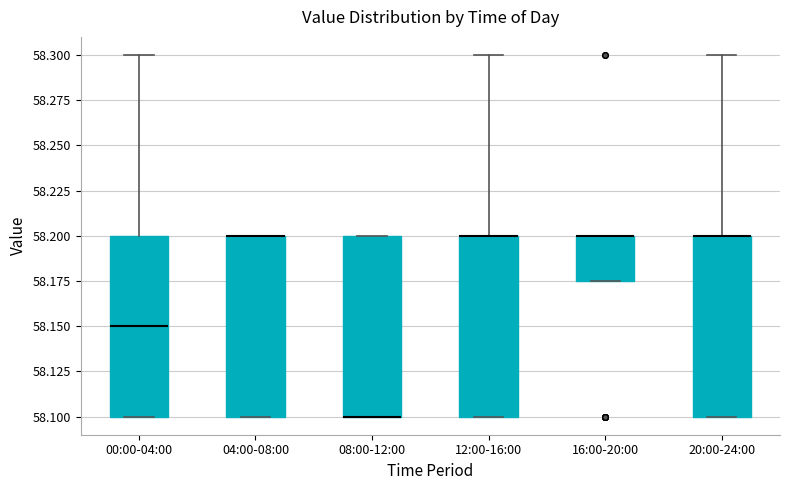

Reading left to right, read every box against the y-axis: the position of its median line, the range the box covers, and the ends of its whiskers. The values are not printed on the chart, so give them approximately, as read against the axis.

00:00-04:00: median 58.150, box 58.100 to 58.200, whiskers 58.100 to 58.300
04:00-08:00: median 58.200 (drawn on the box's upper edge), box 58.100 to 58.200, whiskers 58.100 to 58.200
08:00-12:00: median 58.100 (drawn on the box's lower edge), box 58.100 to 58.200, whiskers 58.100 to 58.200
12:00-16:00: median 58.200 (drawn on the box's upper edge), box 58.100 to 58.200, whiskers 58.100 to 58.300
16:00-20:00: median 58.200 (drawn on the box's upper edge), box 58.175 to 58.200, whiskers 58.175 to 58.200
20:00-24:00: median 58.200 (drawn on the box's upper edge), box 58.100 to 58.200, whiskers 58.100 to 58.300